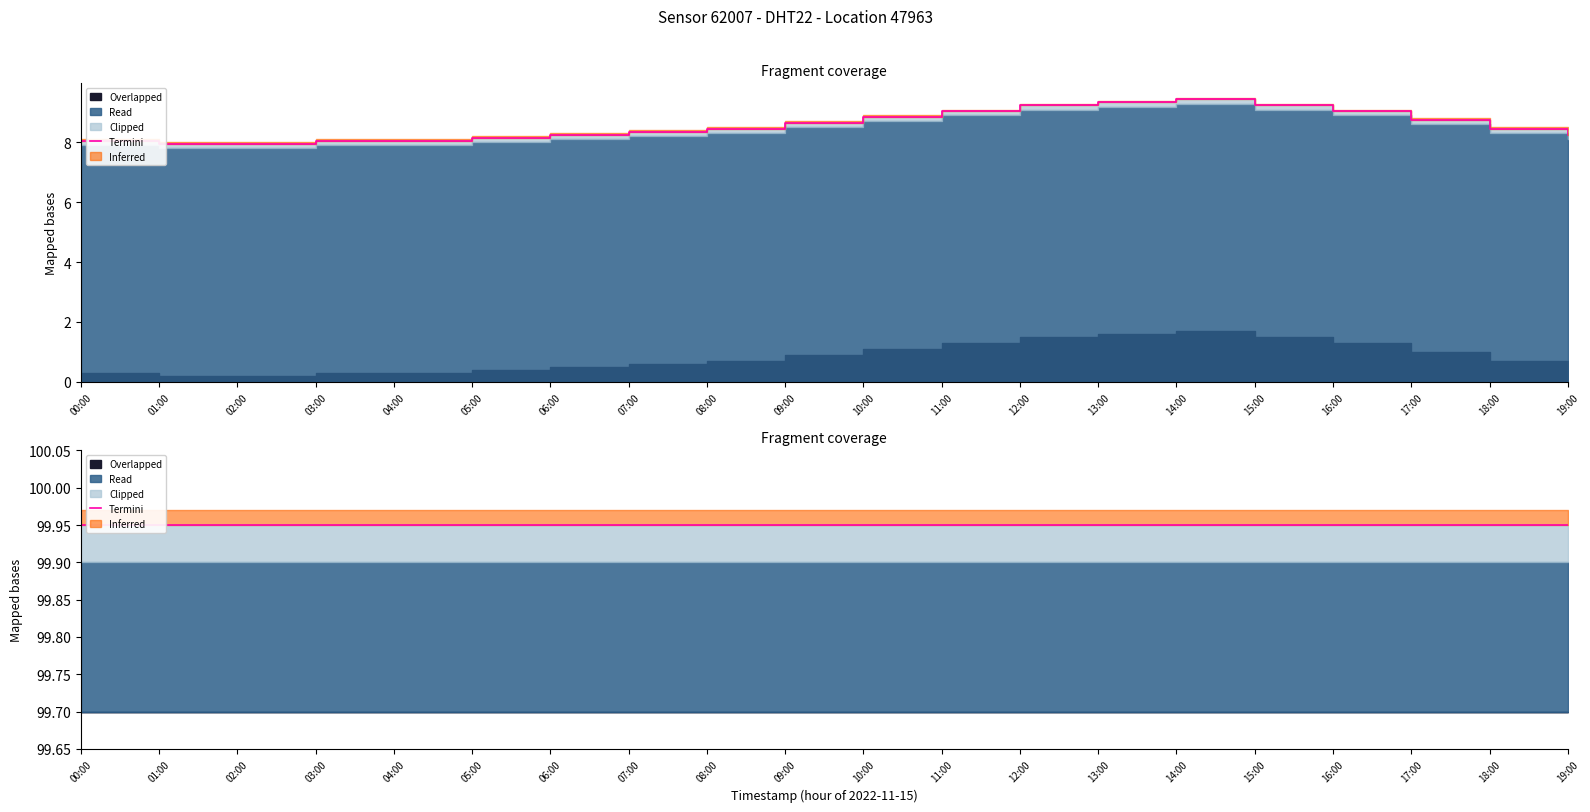

What is the ratio of the value at 18:00 to the value at 13:00?

0.9